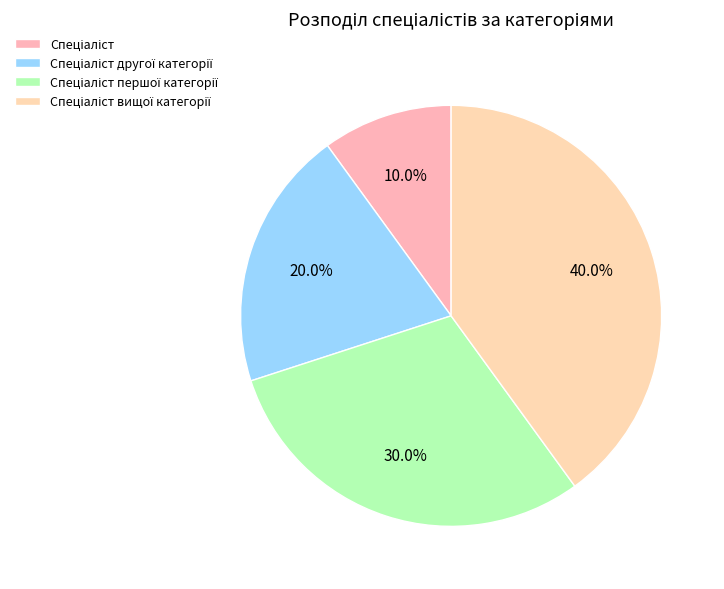

Count the number of slices in the pie.

4